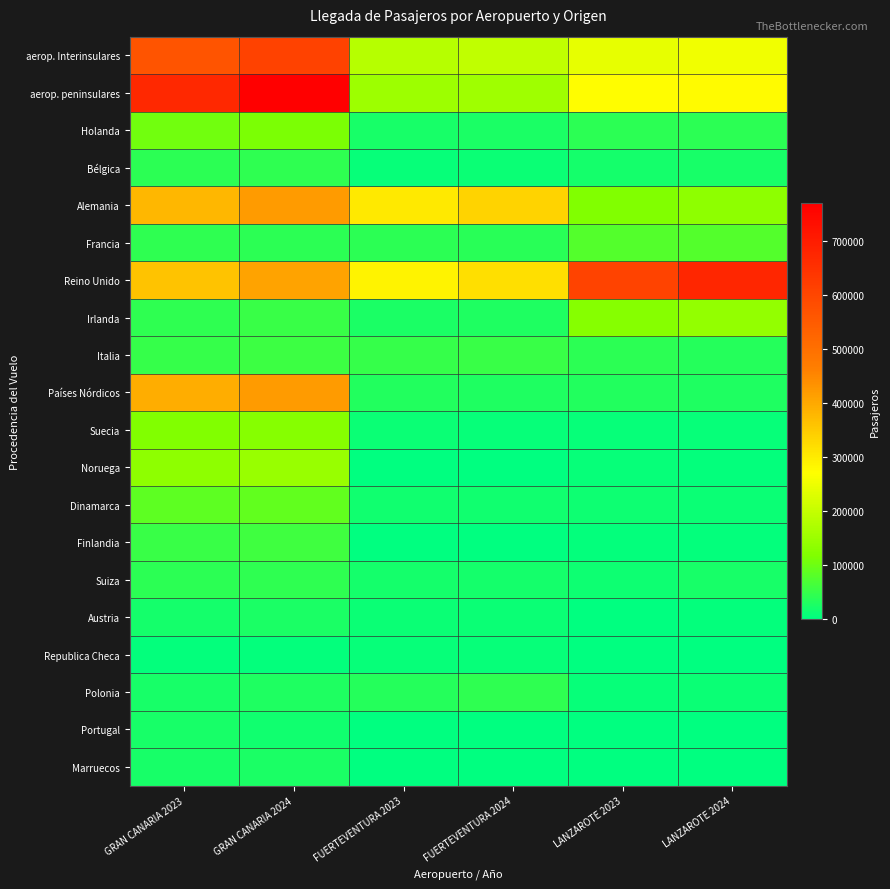

Between LANZAROTE 2023 and LANZAROTE 2024, which series saw the biggest shift?

Reino Unido